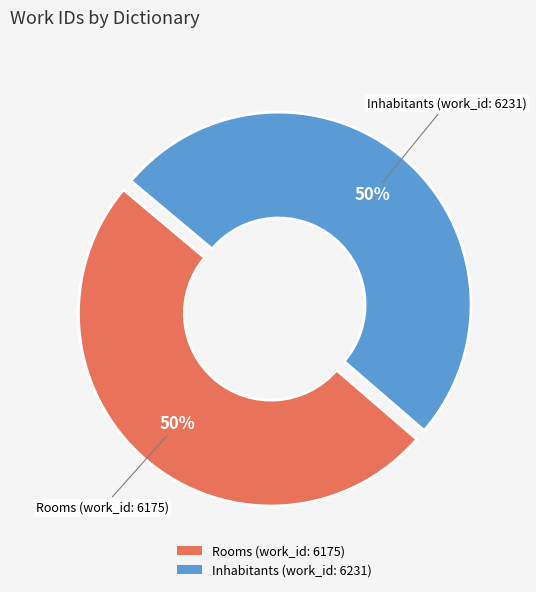

What is the largest slice in the pie chart?

Inhabitants (work_id: 6231)